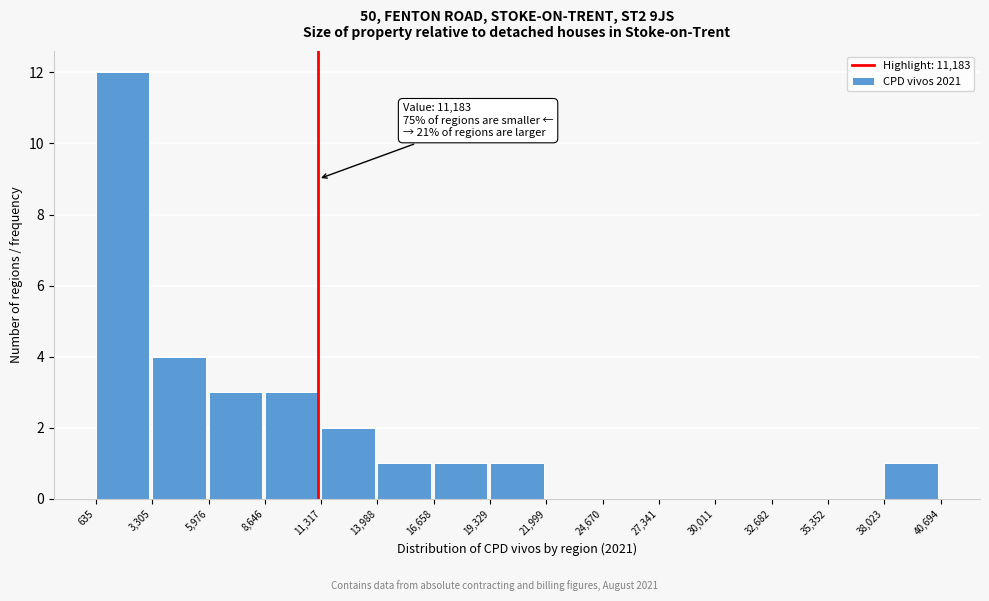

Which range on the x-axis has the tallest bar?

635 to 3,305